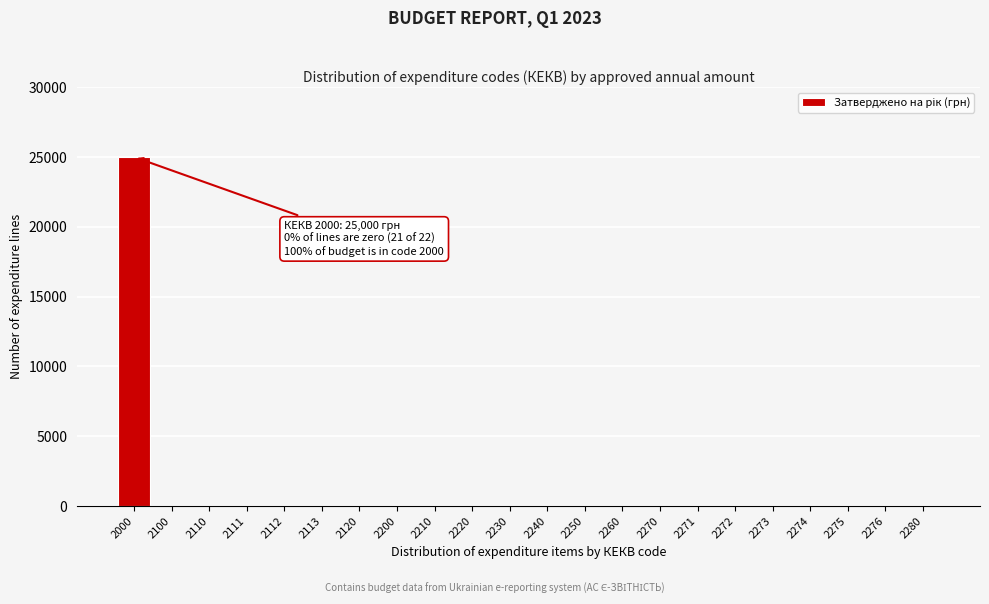

Reading right to left, extract all data points from this chart.

2280=0	2276=0	2275=0	2274=0	2273=0	2272=0	2271=0	2270=0	2260=0	2250=0	2240=0	2230=0	2220=0	2210=0	2200=0	2120=0	2113=0	2112=0	2111=0	2110=0	2100=0	2000=25000